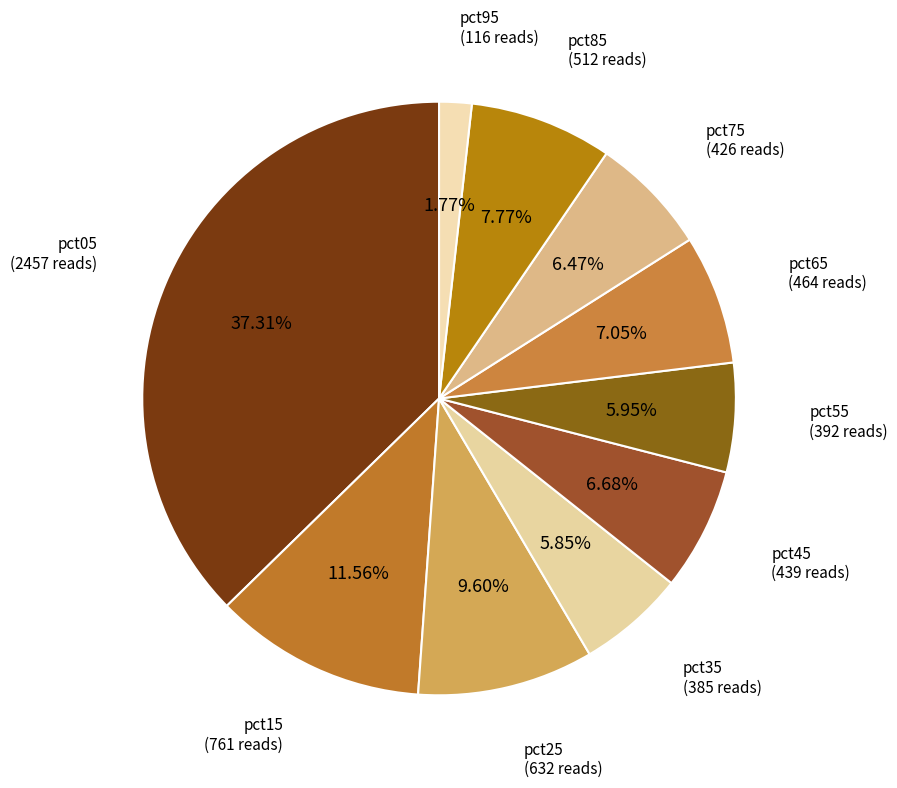

To the nearest percent, what is the average slice percentage?

10%